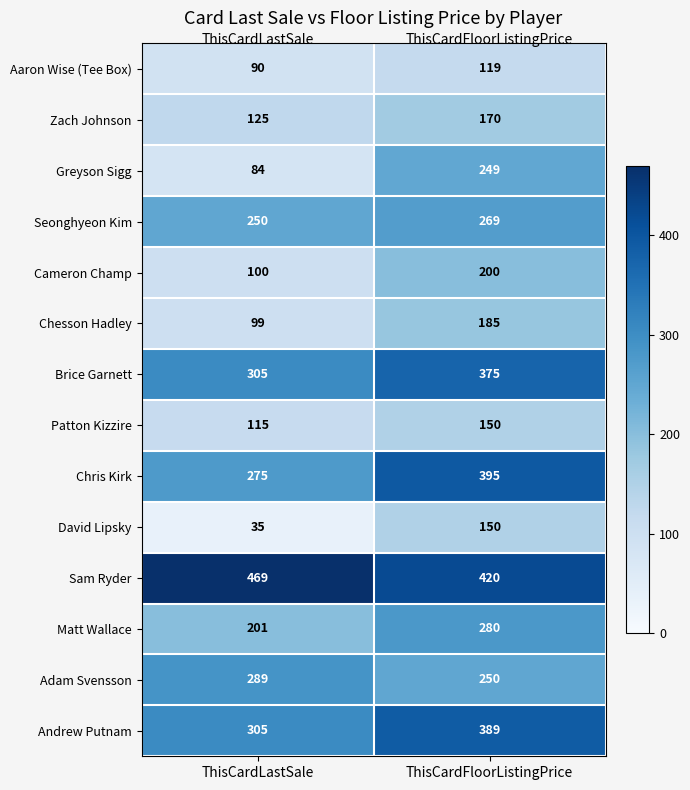

True or false: Adam Svensson has a value of 124 at ThisCardFloorListingPrice.

False